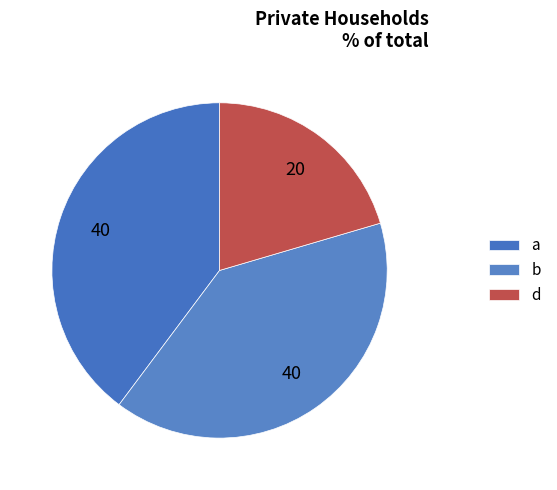

The b slice represents 27% of the pie. True or false?

False